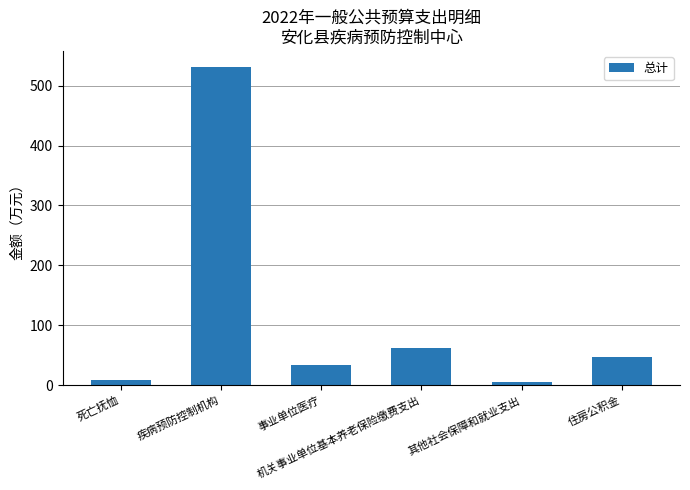

At which category does the chart reach its peak across all series?

疾病预防控制机构